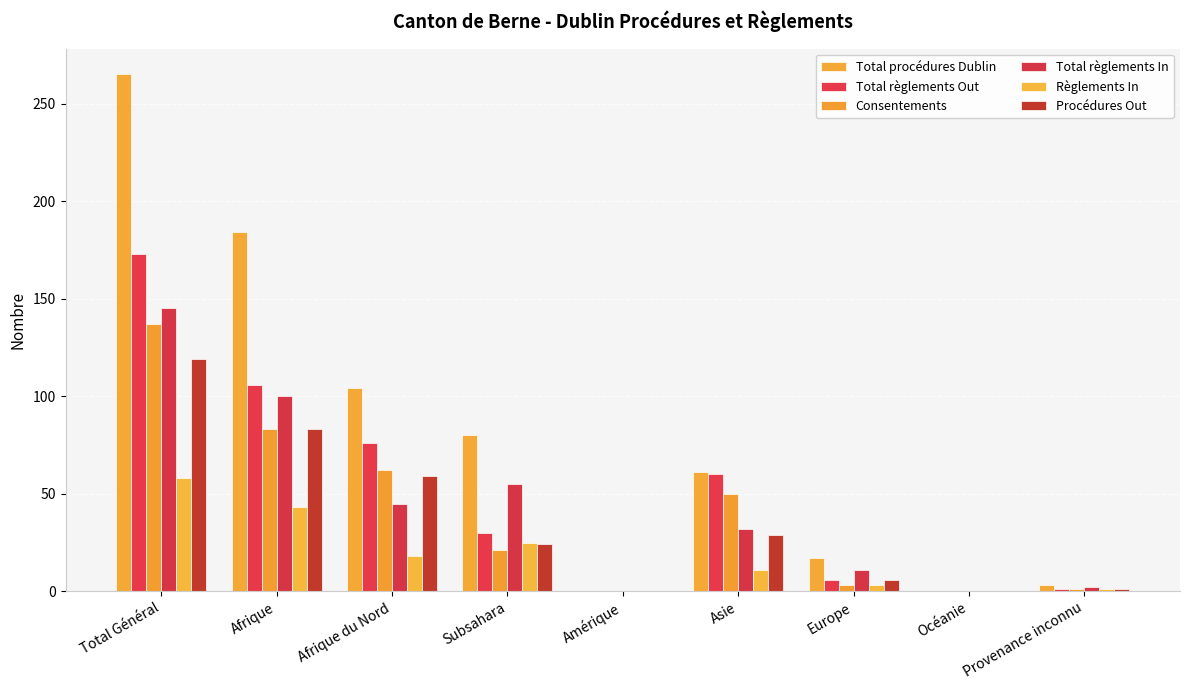

At how many categories does at least one series exceed 167?

2